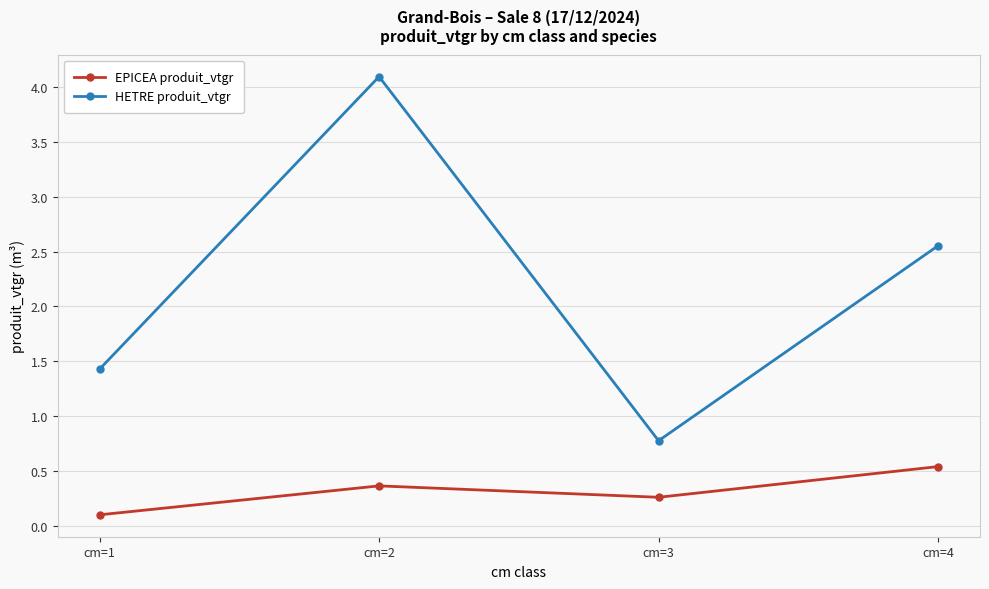

What is the smallest value displayed?

0.1